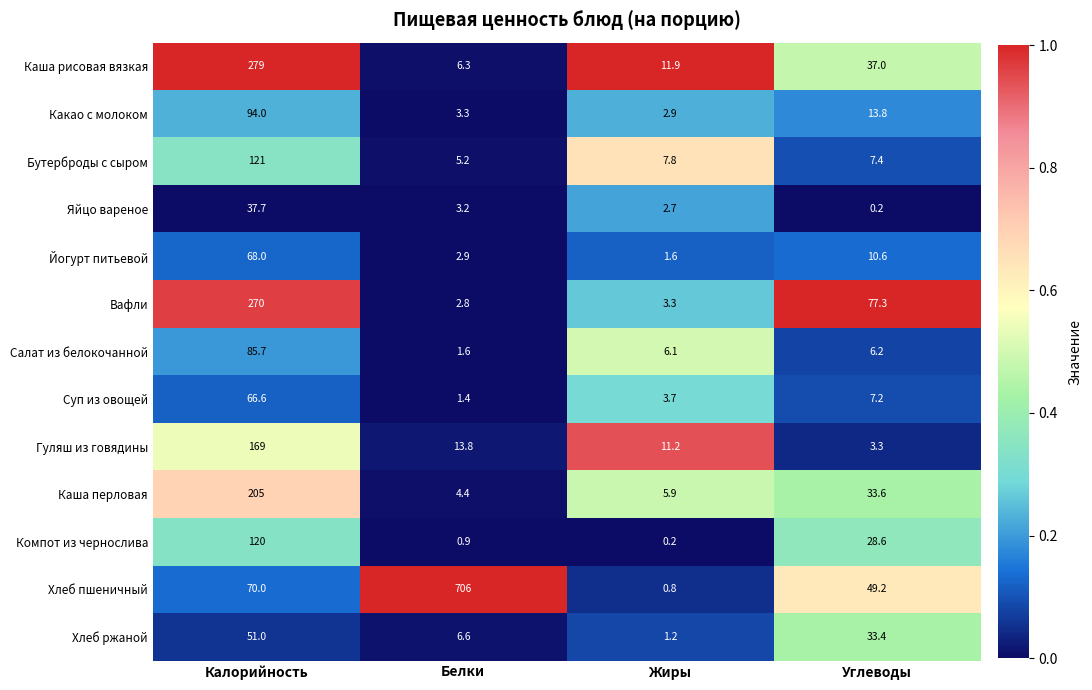

The value of Компот из чернослива at Белки is 0.9. True or false?

True